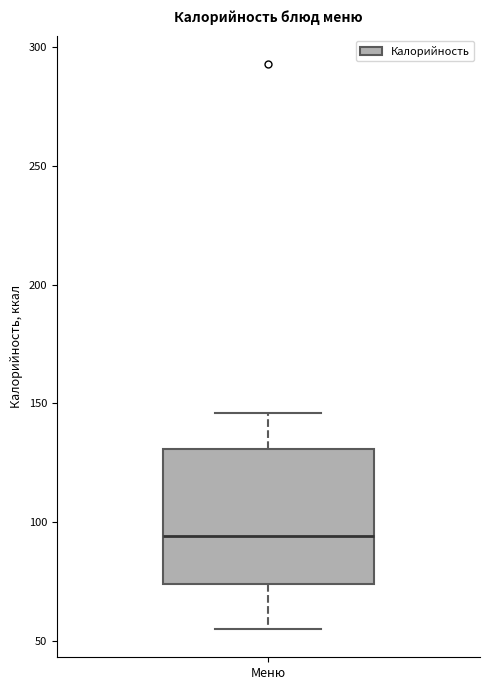

Transcribe this box plot: give where the median line is, the range the box spans, and where the two whiskers end, as read against the y-axis. The values are not printed on the chart, so give them approximately, as read against the axis.

median 95, box 75 to 130, whiskers 55 to 145